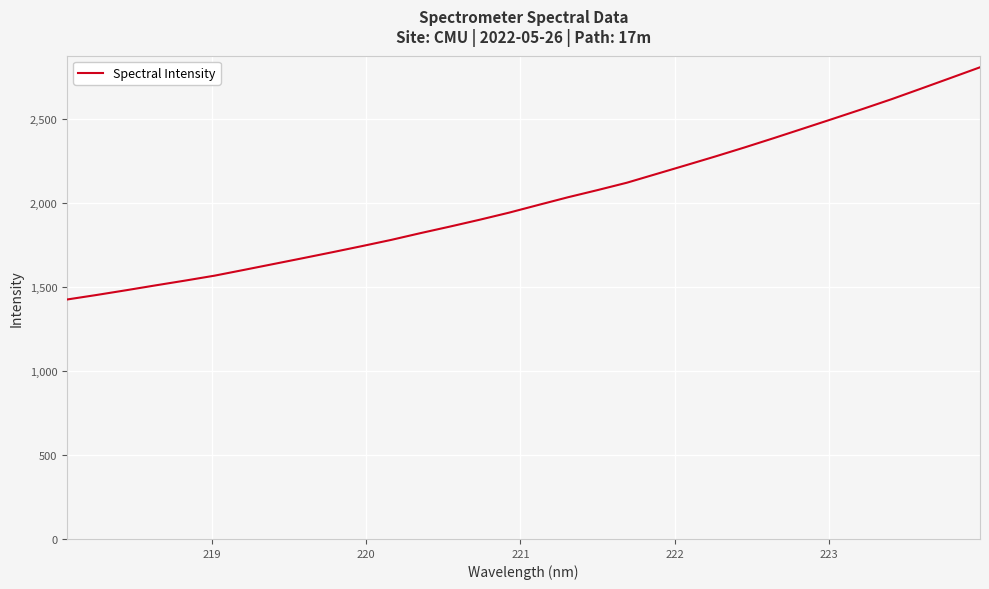

What is the maximum value shown in the chart?

2805.6